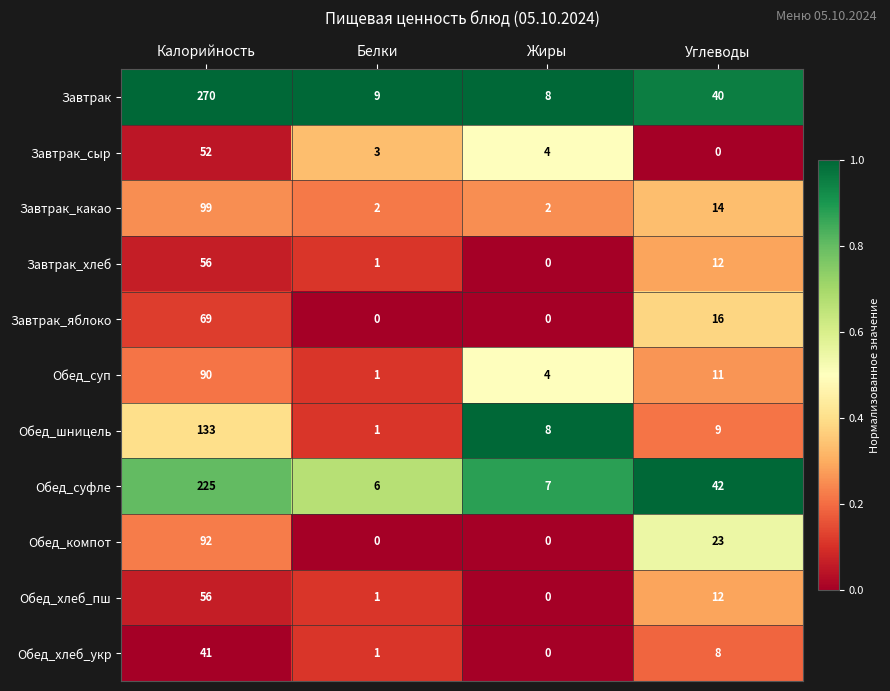

Which series has the largest range (max minus min)?

Завтрак